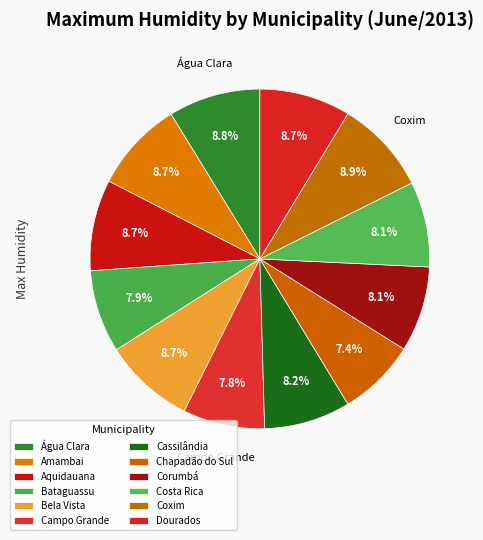

What percentage is the Bela Vista slice, to the nearest percent?

9%